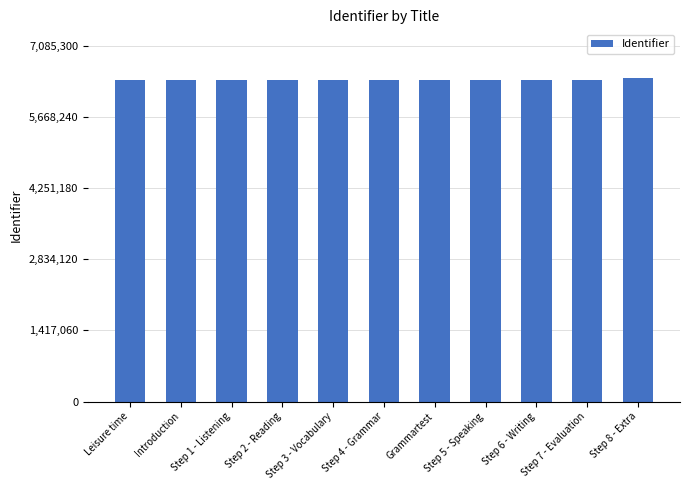

What is the label of the 7th bar from the left?

Grammartest